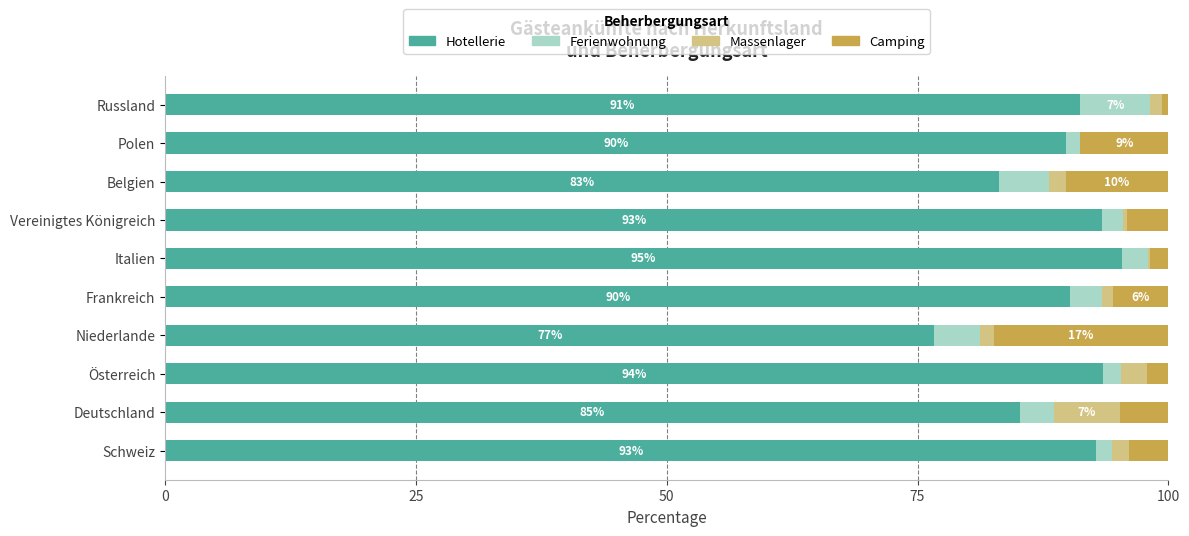

The value of Hotellerie at Deutschland is 85.2. True or false?

True